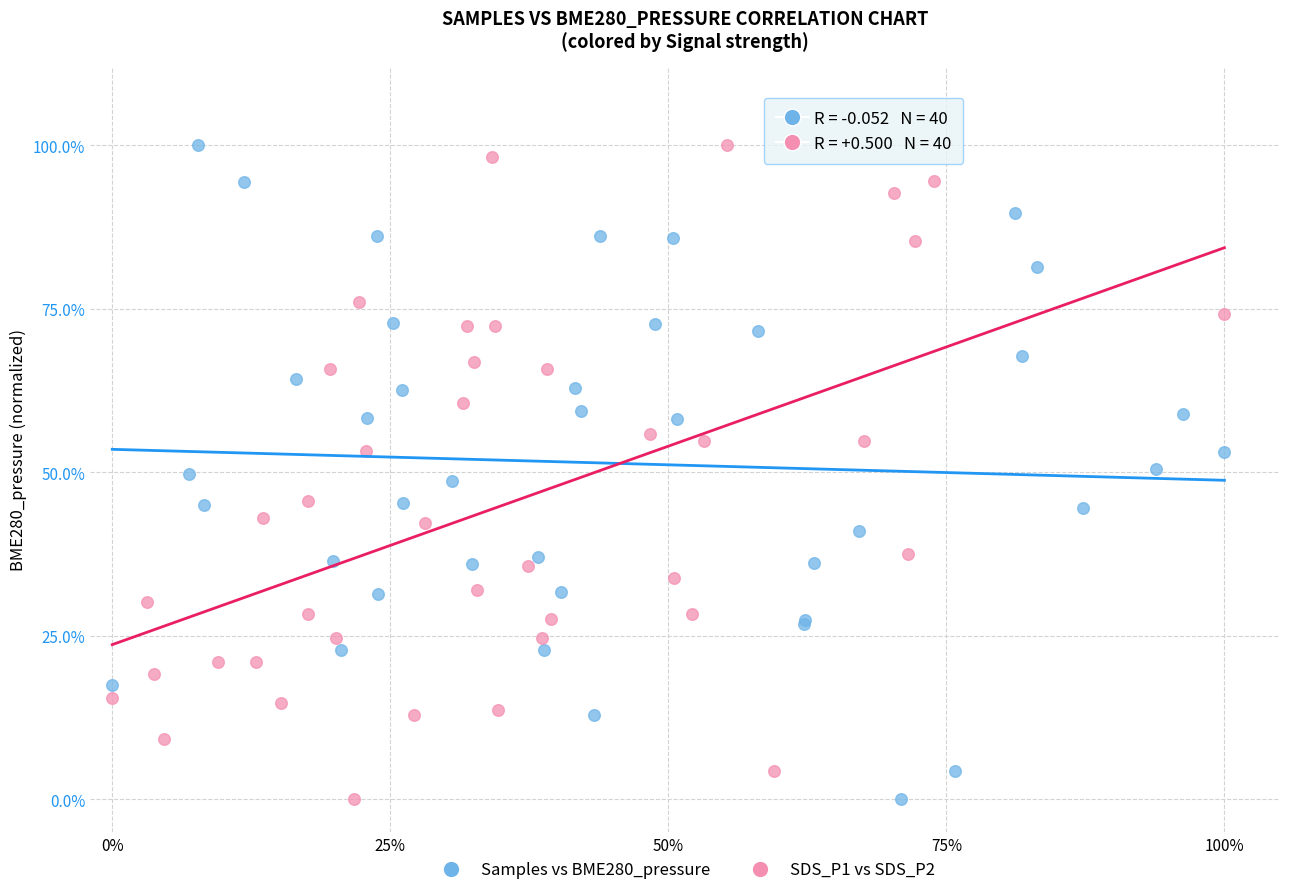

What are all the series names shown in the legend?

Samples vs BME280_pressure, SDS_P1 vs SDS_P2